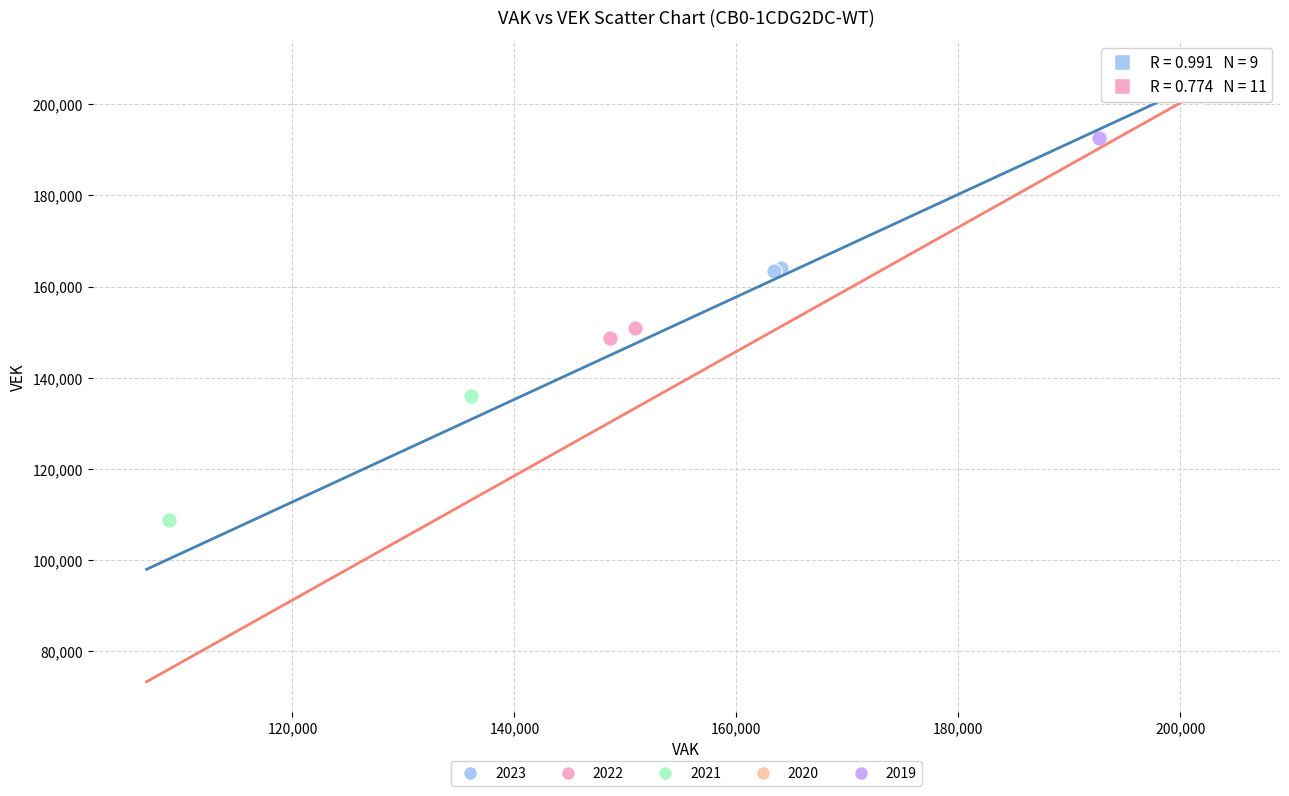

Which series reaches the maximum Y coordinate?

2020